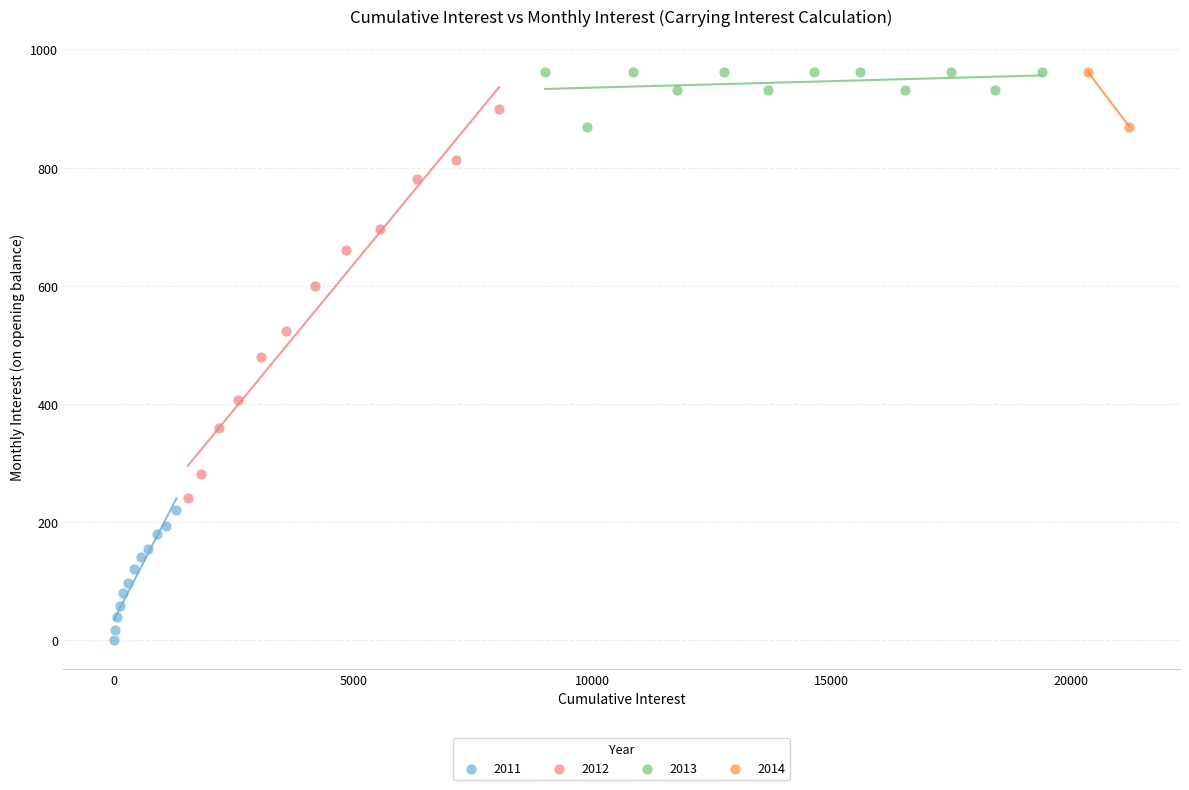

Which series has the largest Y range (max minus min)?

2012